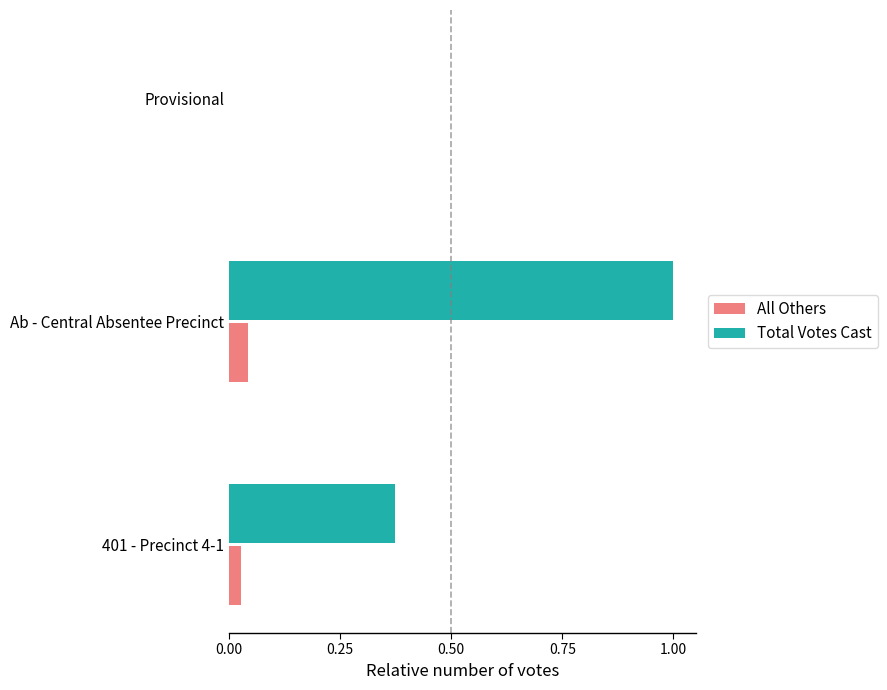

At which label is All Others closest to 0?

Provisional